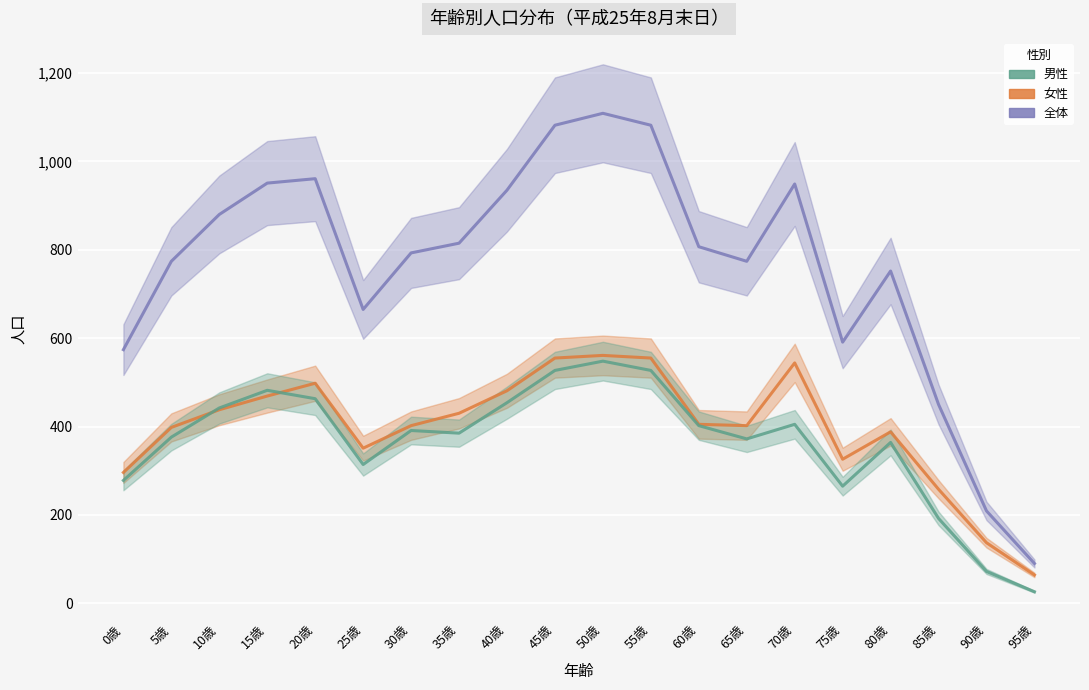

Where is 女性 nearest to the value 312?

75歳